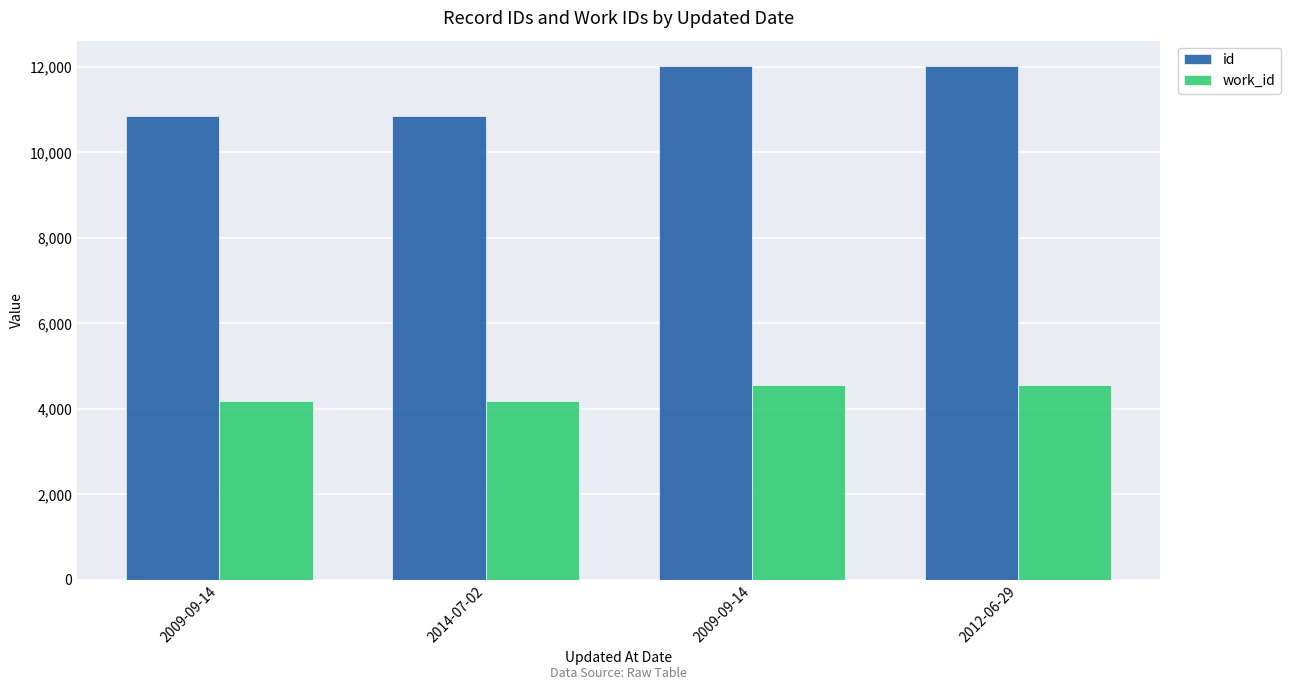

The id series shows 18801 at 2012-06-29. True or false?

False